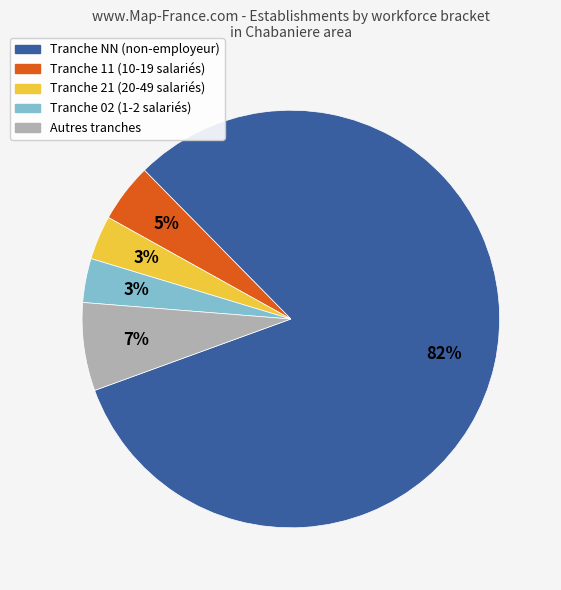

Combined, do Tranche 02 (1-2 salariés) and Tranche 21 (20-49 salariés) account for over 50%?

No